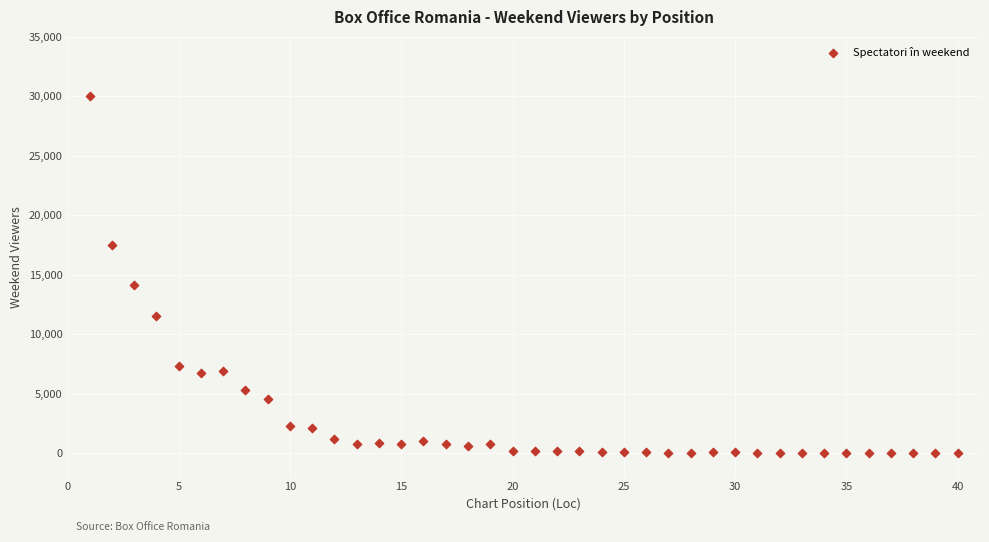

What is the range of Y values (max minus min)?

30059